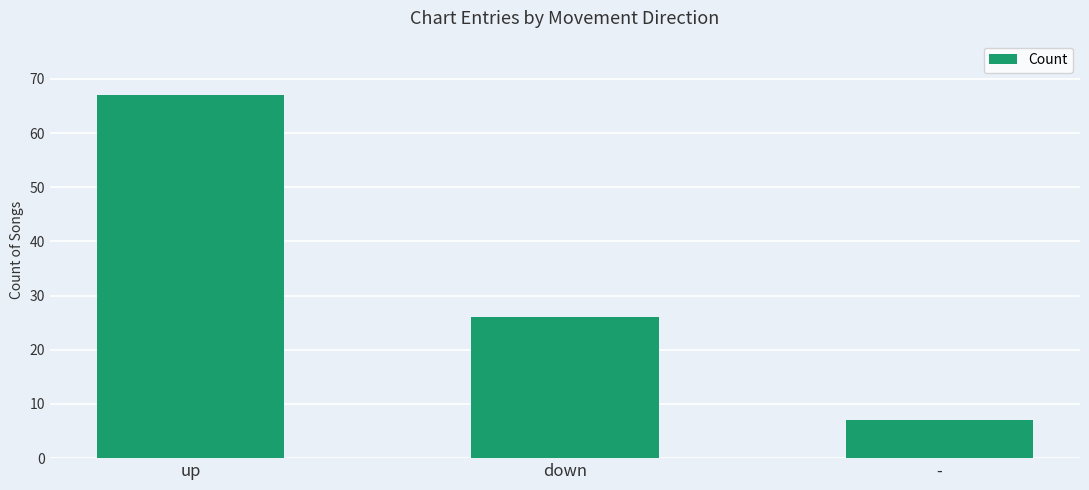

Which has a higher value, - or up?

up